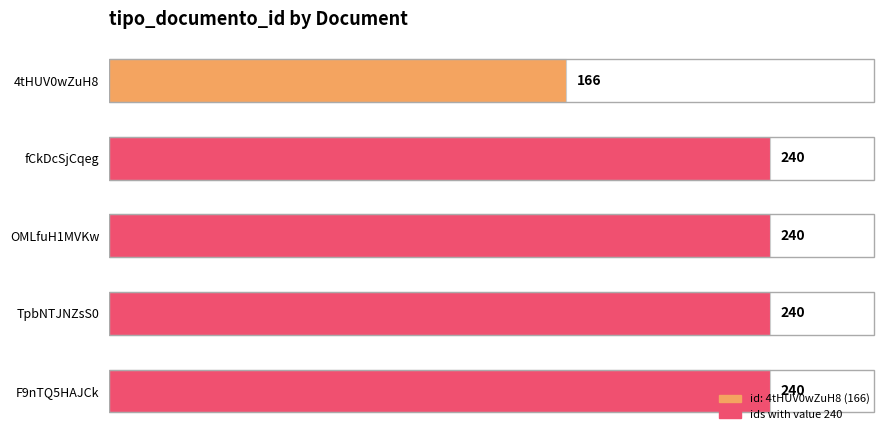

Are the bars horizontal?

Yes